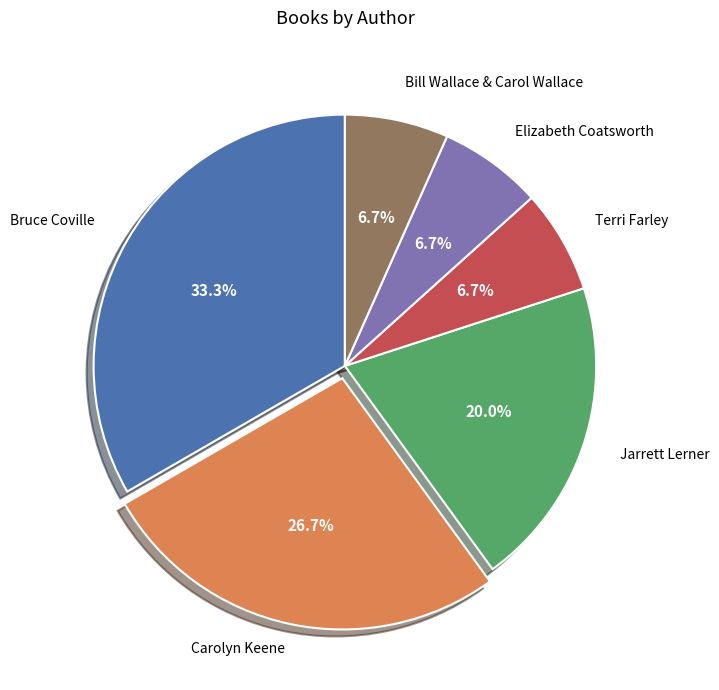

How many slices are in this pie chart?

6